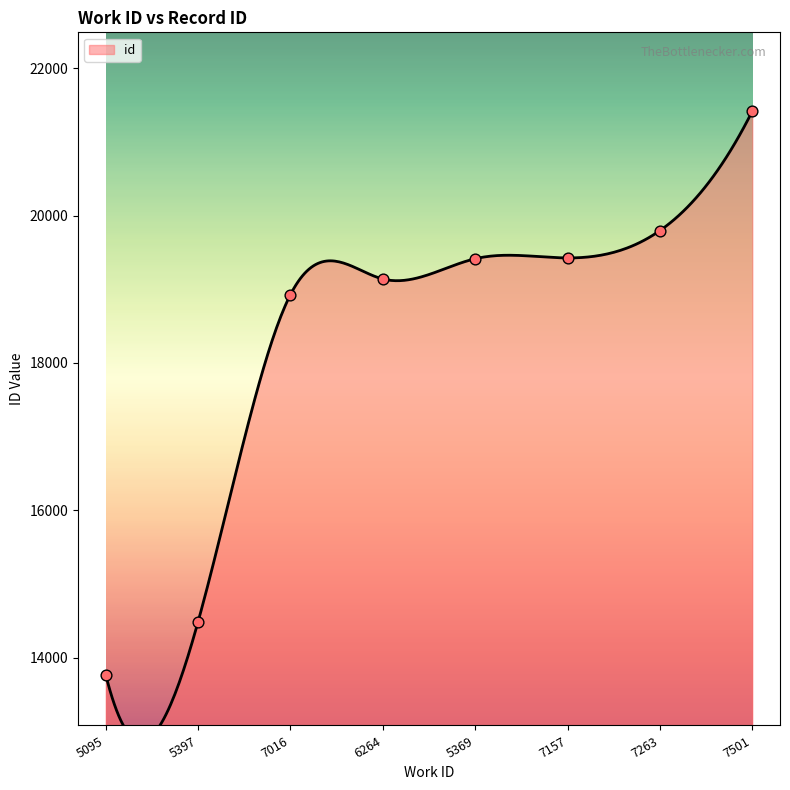

Approximately how many times larger is the value at 5095 compared to 6264?

0.7